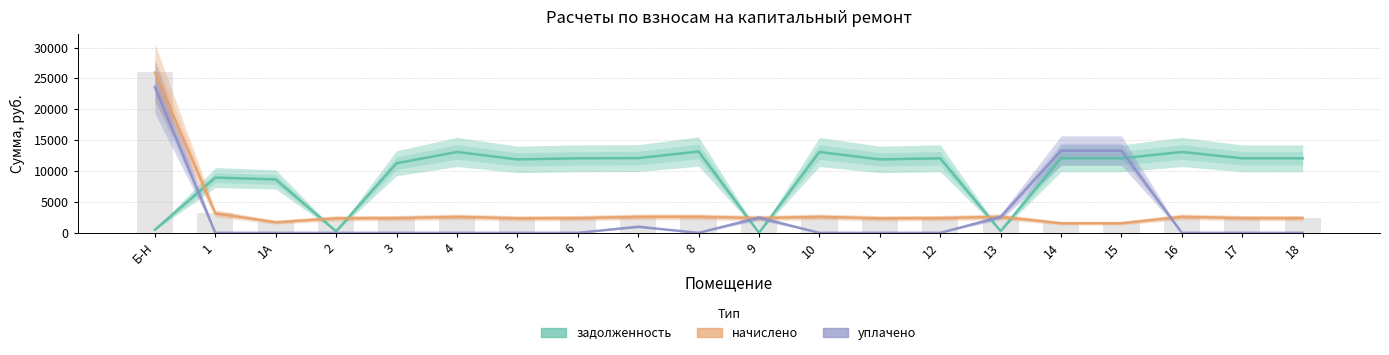

Rank the series at 17 from highest to lowest value.

задолженность, начислено, уплачено